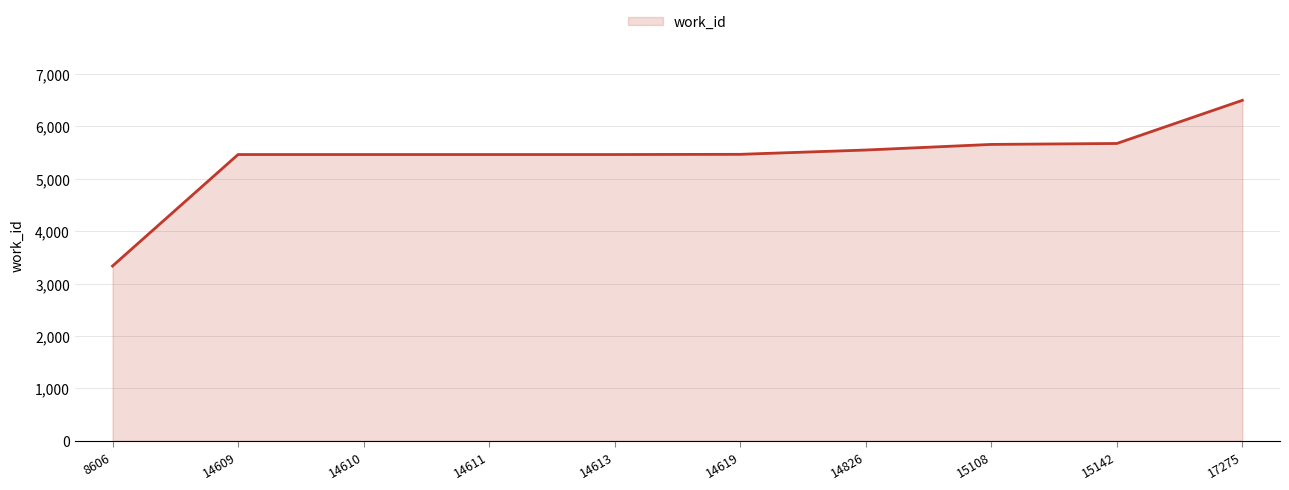

What is the ratio of the value at 14609 to the value at 14826?

1.0